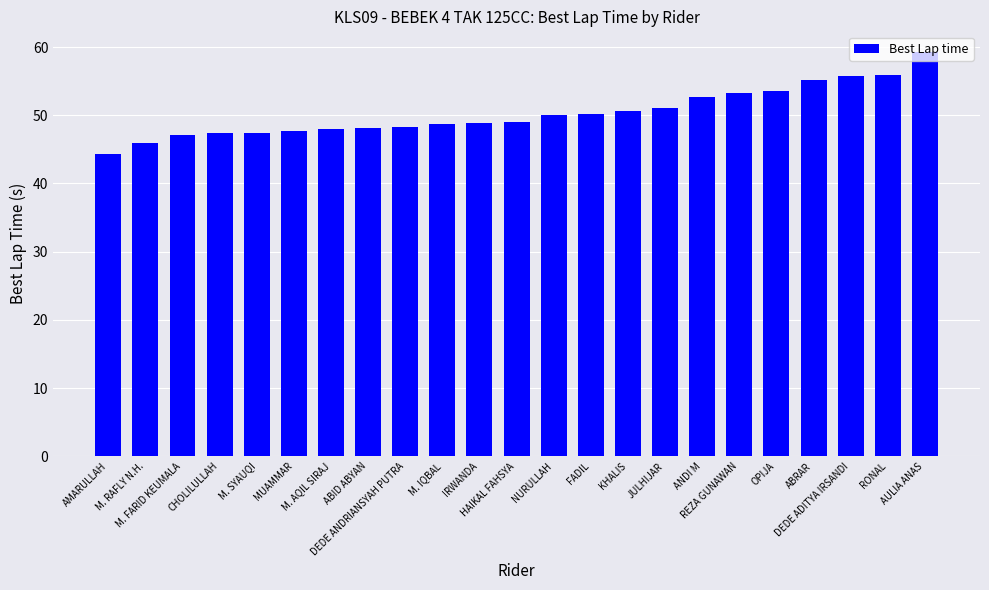

How many categories are shown in the chart?

23